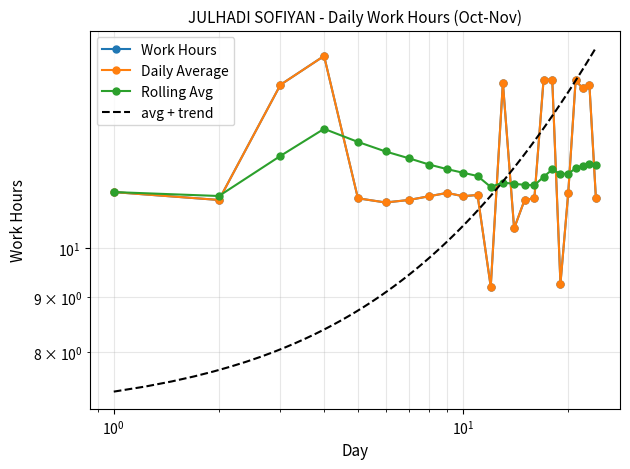

True or false: Rolling Avg has more than 1 interior local peaks.

True